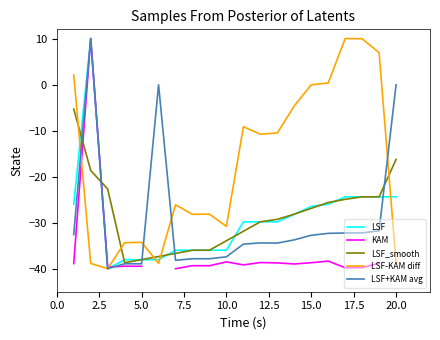

The value of LSF+KAM avg at 15.0 is -32.7. True or false?

True